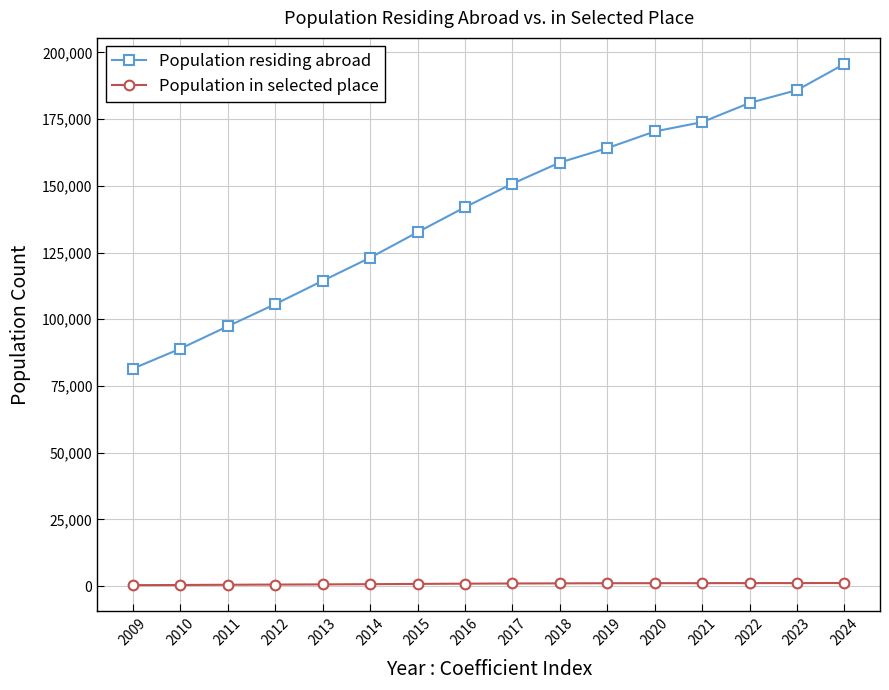

Between 2012 and 2015, which series saw the biggest shift?

Population residing abroad